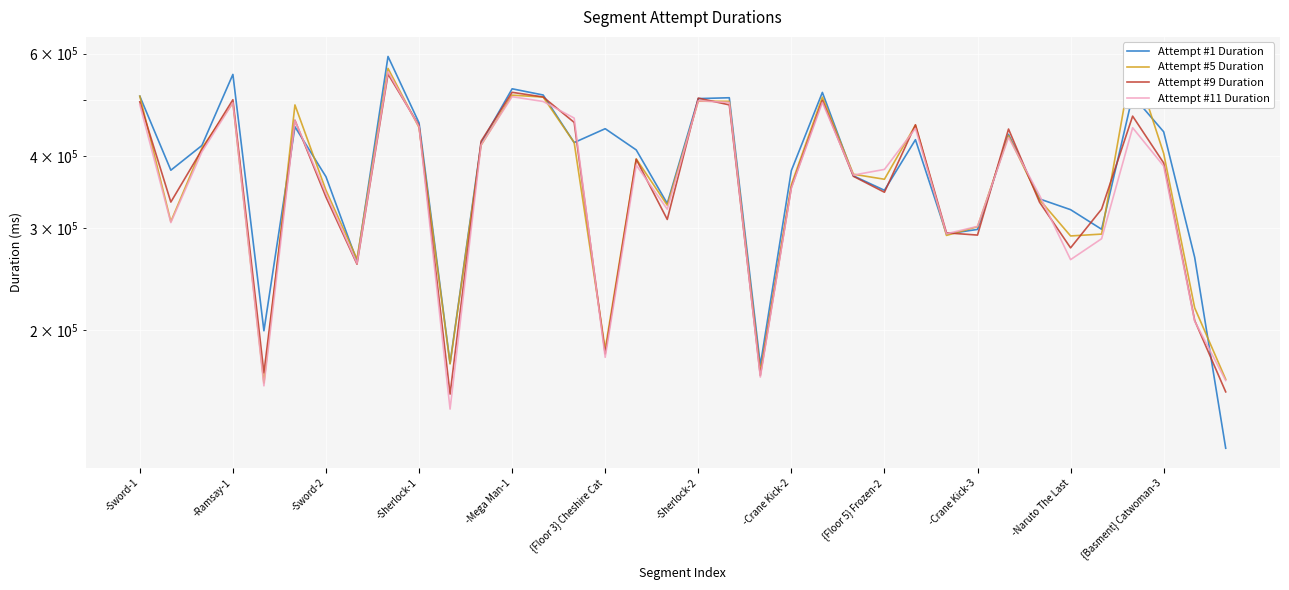

Count the number of data series in this chart.

4